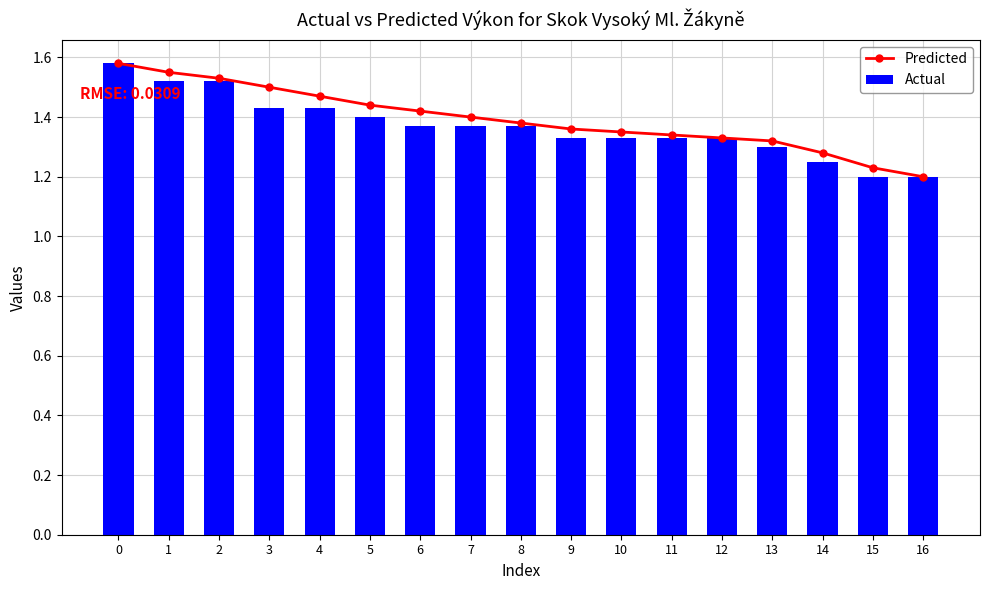

What is the difference between the second highest and second lowest values in the Predicted series?

0.3